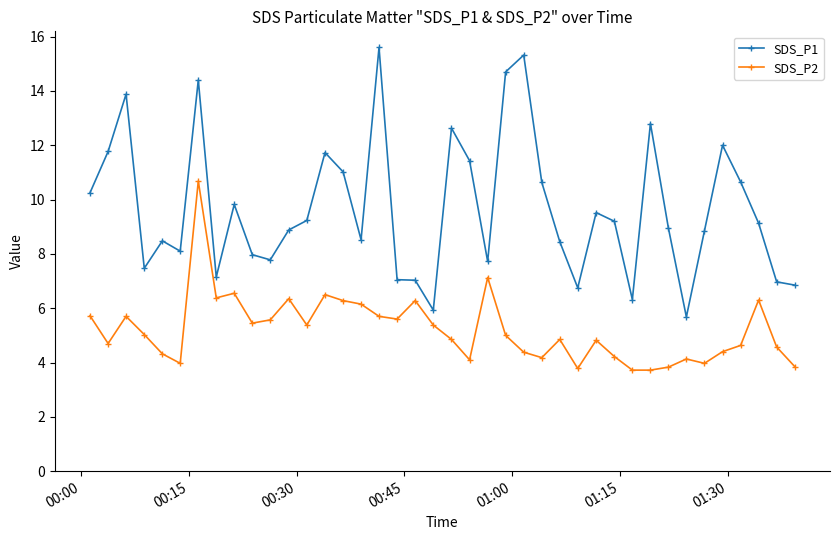

Which series has the widest spread of values?

SDS_P1